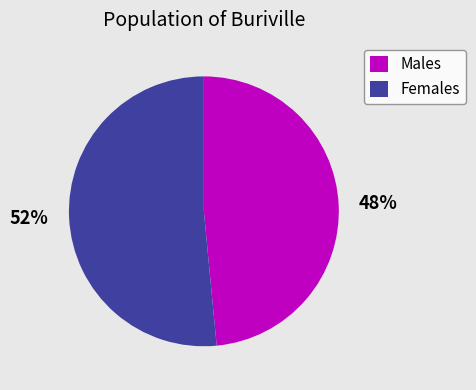

To the nearest percent, what is the average slice percentage?

50%